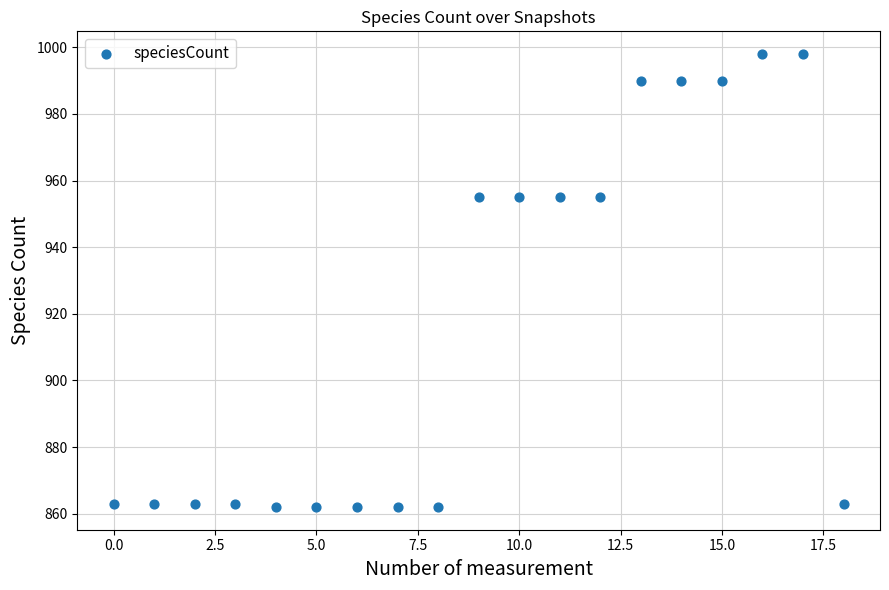

What is the range of Y values (max minus min)?

136